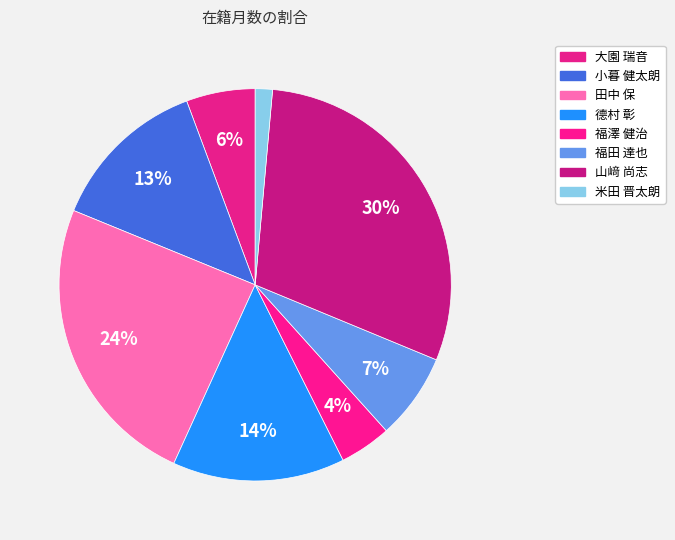

Count the number of slices in the pie.

8